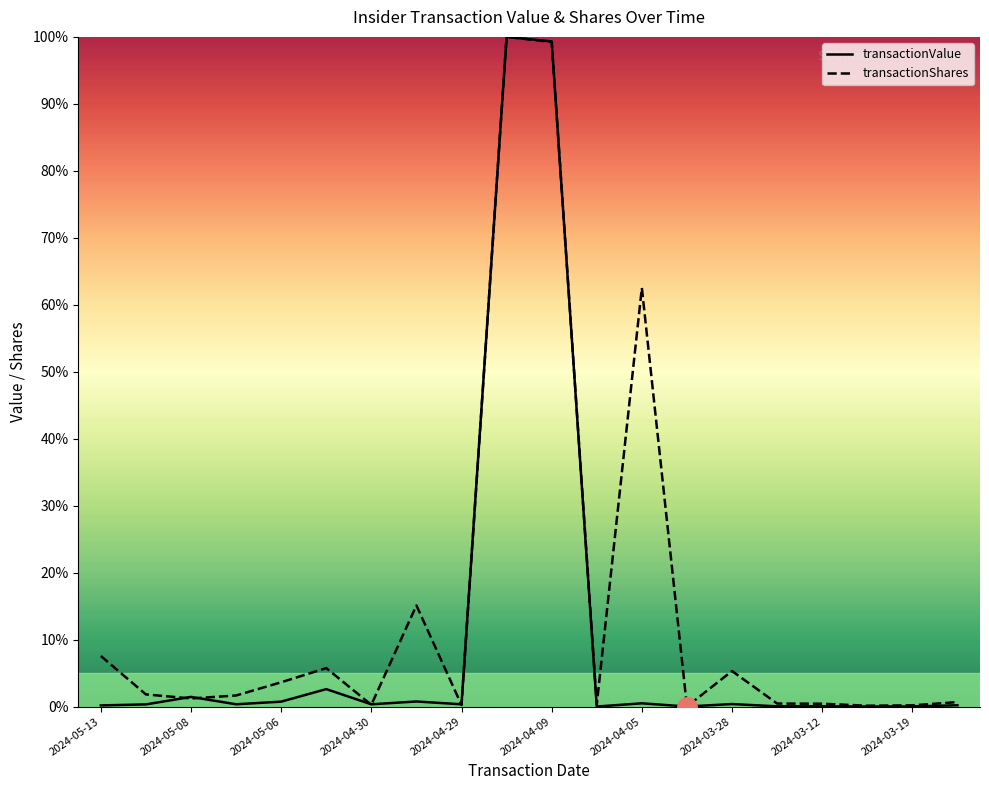

Which series ends up on top after the final intersection of transactionValue and transactionShares?

transactionShares